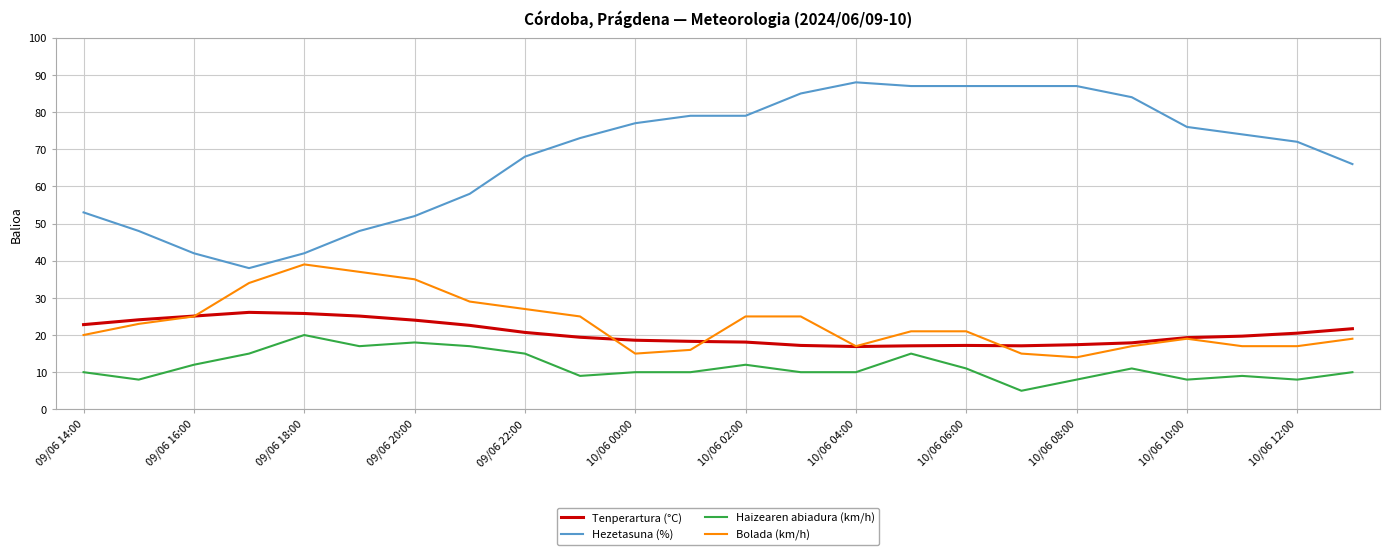

Which series has the largest total across all categories?

Hezetasuna (%)